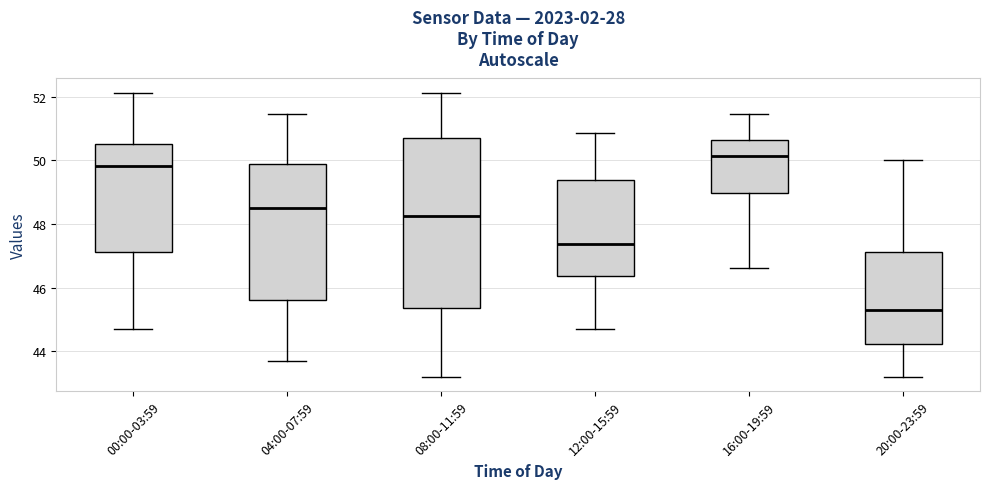

Reading left to right, read every box against the y-axis: the position of its median line, the range the box covers, and the ends of its whiskers. The values are not printed on the chart, so give them approximately, as read against the axis.

00:00-03:59: median 49.8, box 47.2 to 50.6, whiskers 44.8 to 52.2
04:00-07:59: median 48.6, box 45.6 to 49.8, whiskers 43.8 to 51.4
08:00-11:59: median 48.2, box 45.4 to 50.8, whiskers 43.2 to 52.2
12:00-15:59: median 47.4, box 46.4 to 49.4, whiskers 44.8 to 50.8
16:00-19:59: median 50.2, box 49.0 to 50.6, whiskers 46.6 to 51.4
20:00-23:59: median 45.4, box 44.2 to 47.2, whiskers 43.2 to 50.0